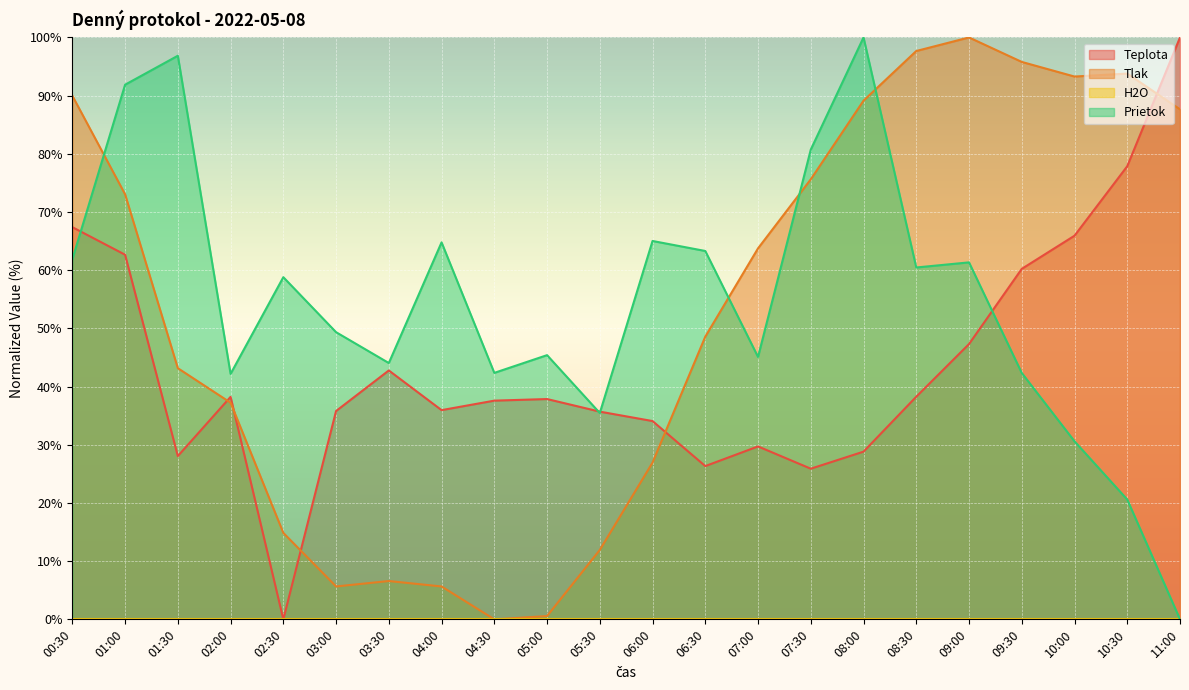

Reading right to left, extract all data points from this chart.

Teplota: 100.0	77.9	65.9	60.2	47.3	38.3	28.8	25.9	29.7	26.3	34.1	35.7	37.9	37.6	36.0	42.8	35.8	0.0	38.2	28.1	62.7	67.4
Tlak: 87.6	93.8	93.3	95.8	100.0	97.7	89.1	75.6	63.8	48.6	26.9	11.9	0.6	0.0	5.7	6.6	5.7	14.9	37.2	43.2	73.0	90.0
Prietok: 0.0	20.6	30.6	42.3	61.3	60.5	100.0	80.7	45.1	63.3	65.0	35.5	45.4	42.4	64.8	44.0	49.3	58.8	42.2	96.9	91.9	61.9